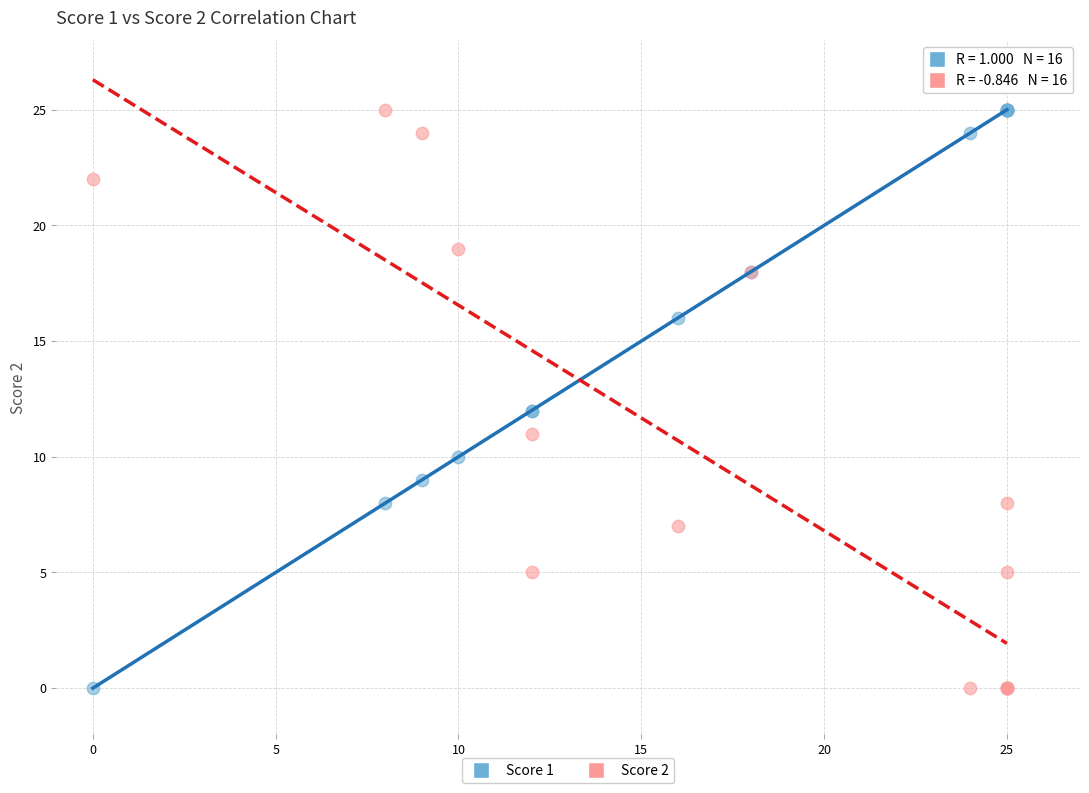

What is the X range (max minus min) for the scatter plot?

25